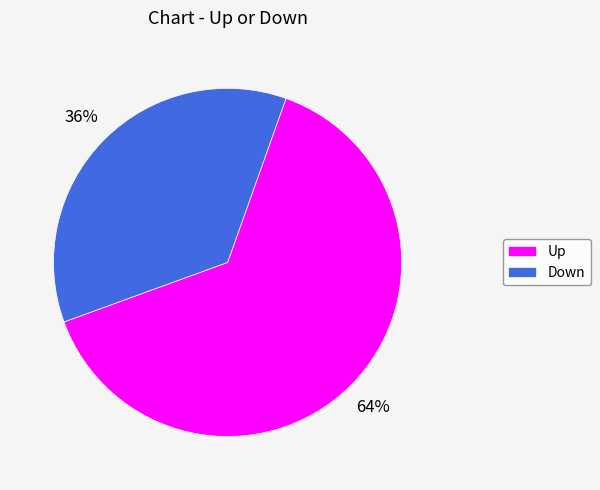

Is there any slice that represents more than half of the pie?

Yes